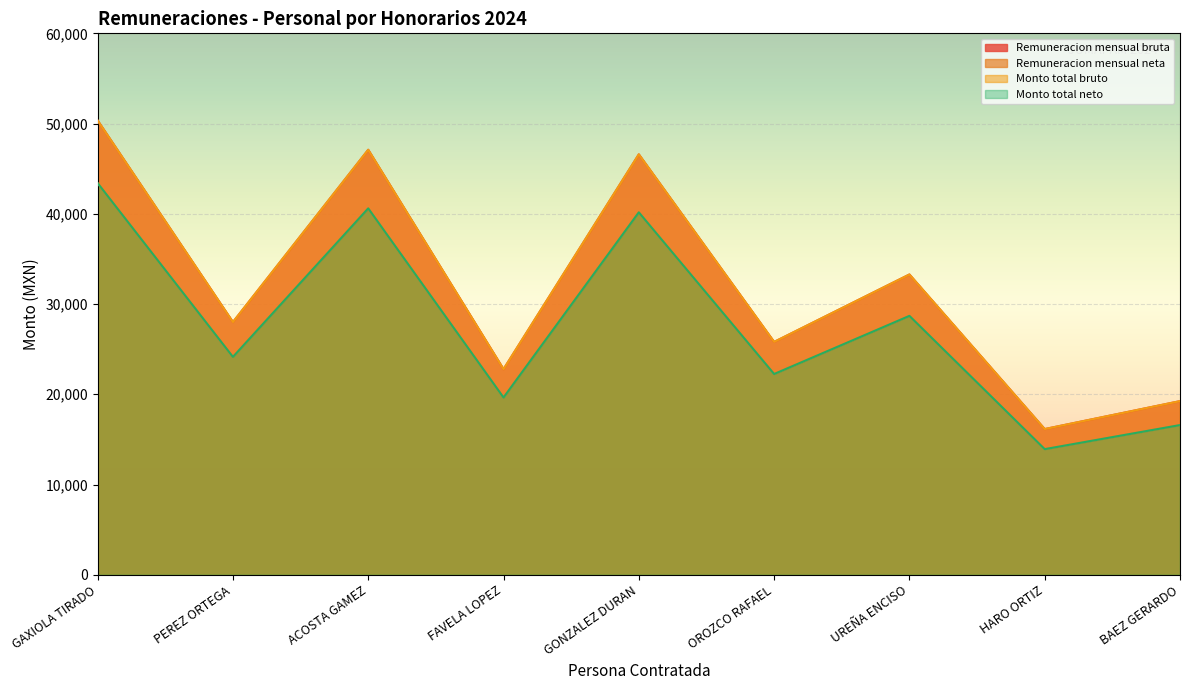

Which series changed the most between OROZCO RAFAEL and UREÑA ENCISO?

Remuneracion mensual bruta